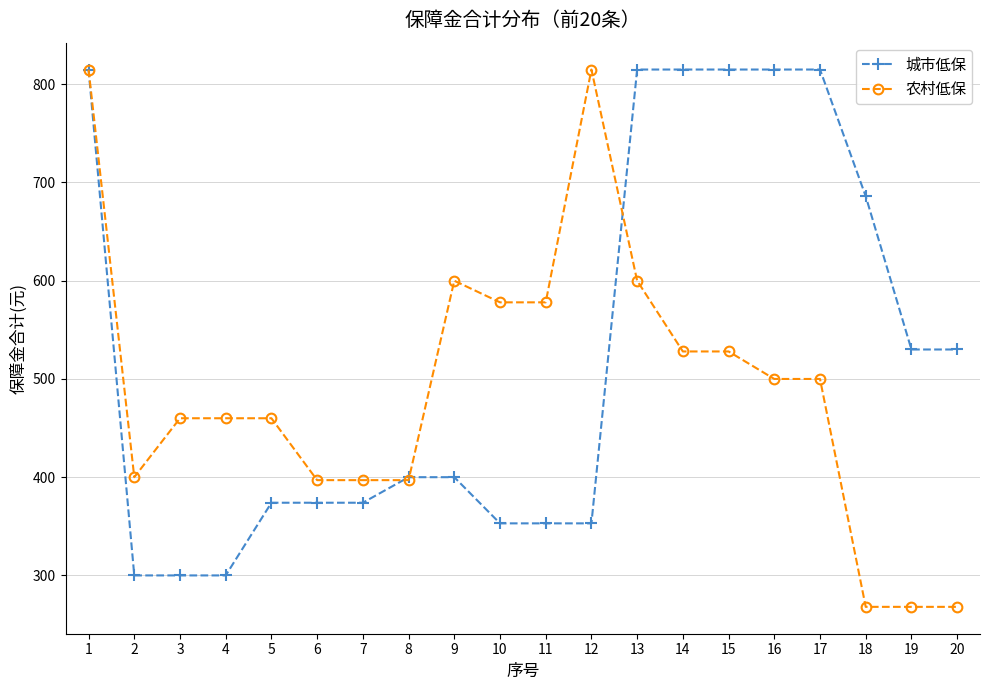

Where does the 城市低保 series first go above 400?

1